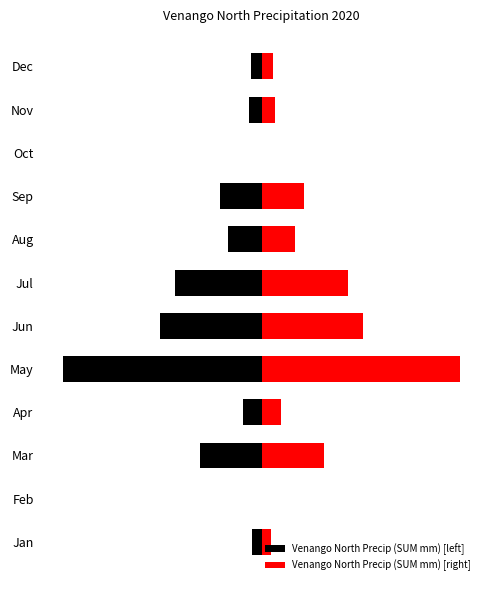

The Venango North Precip (SUM mm) [right] series shows 11.8 at Sep. True or false?

False